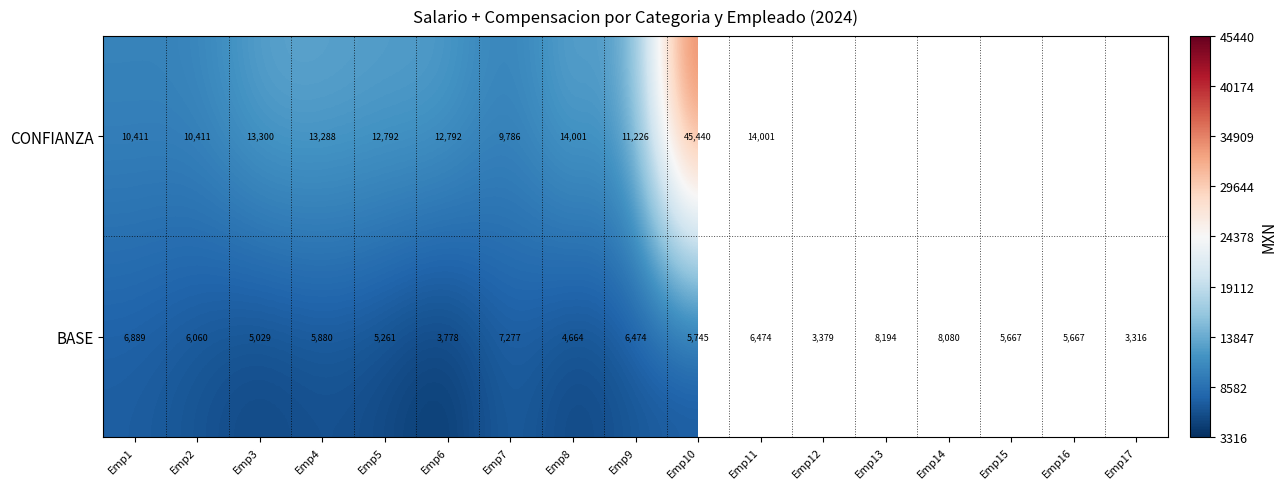

Is the value of CONFIANZA at Emp16 greater than the value of BASE at Emp17?

No